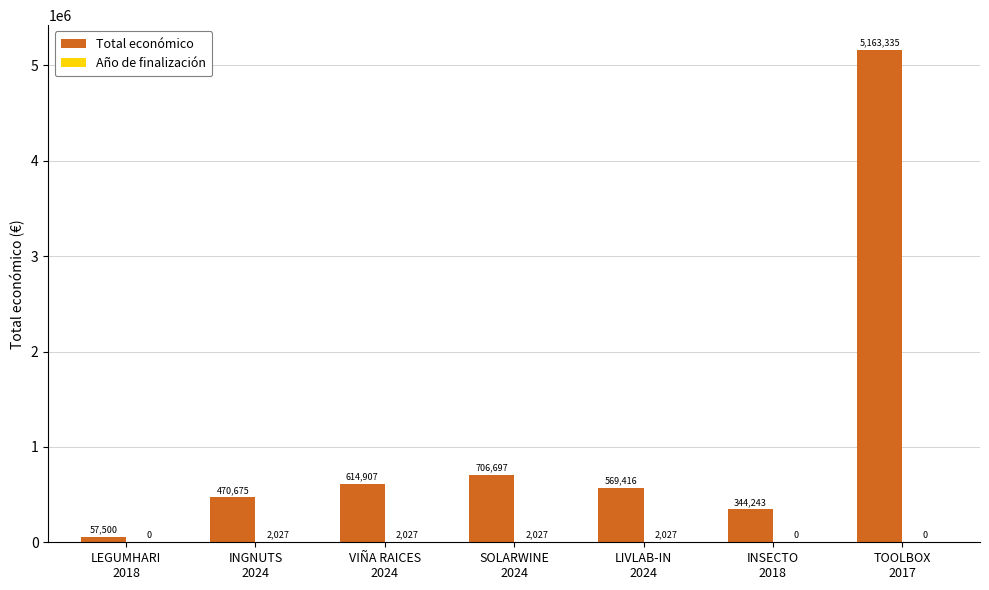

Which series has the largest total across all categories?

Total económico